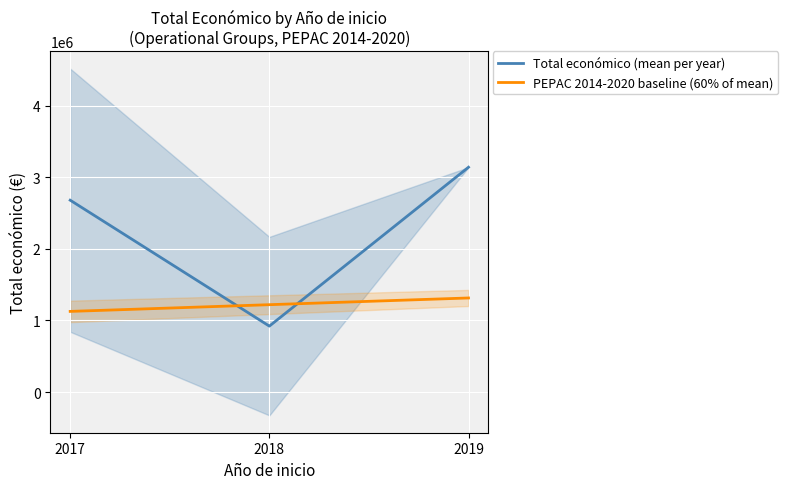

The Total económico (mean per year) series shows 920994.7 at 2018. True or false?

True